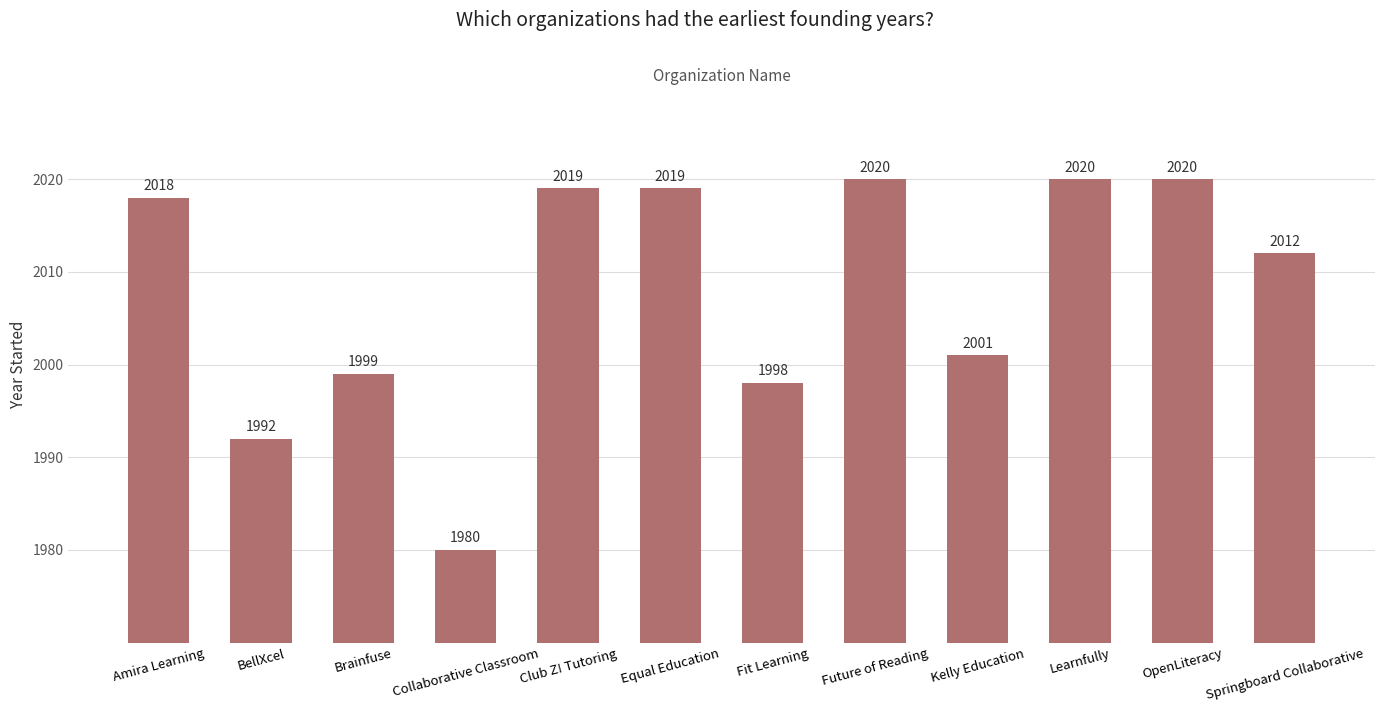

How many categories are shown in the chart?

12